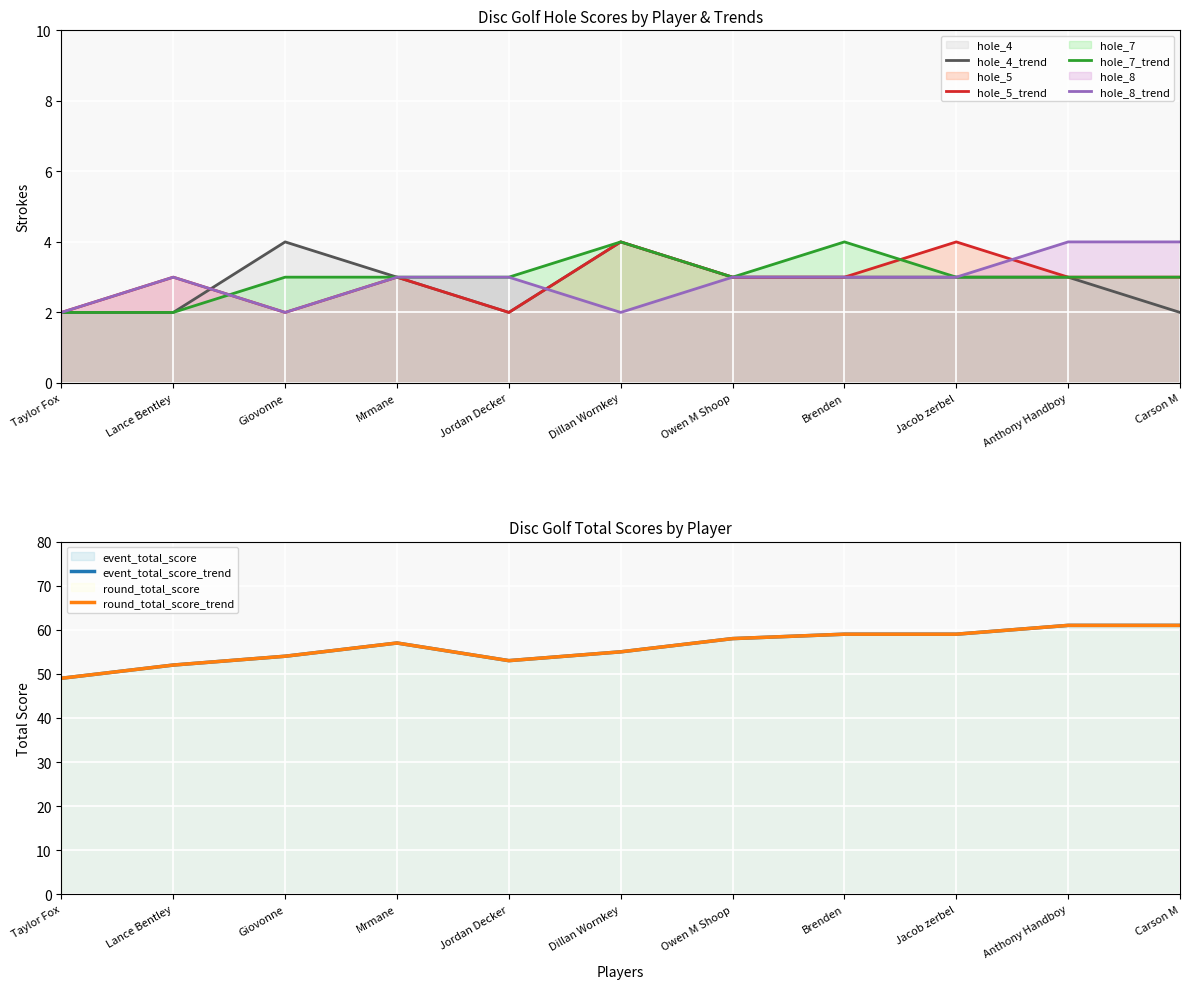

What is the label of the 9th point from the left?

Jacob zerbel